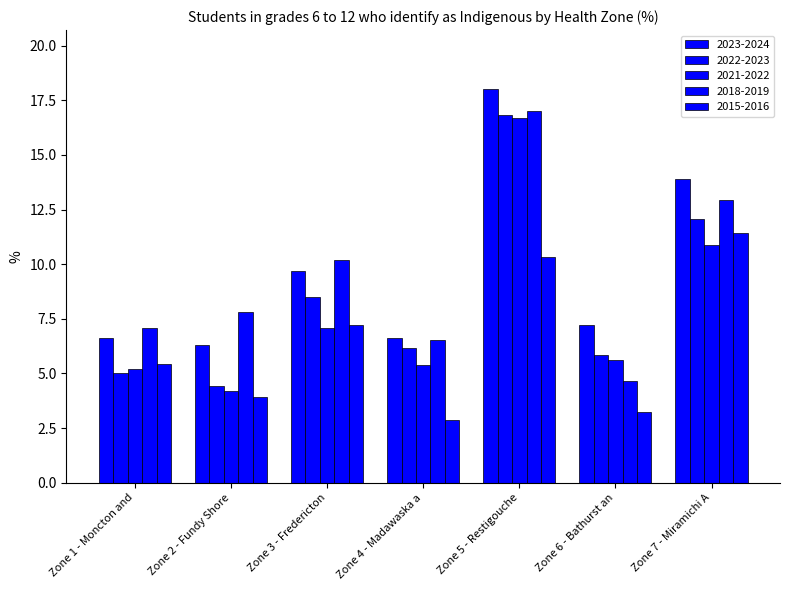

How many bars are there in total?

35